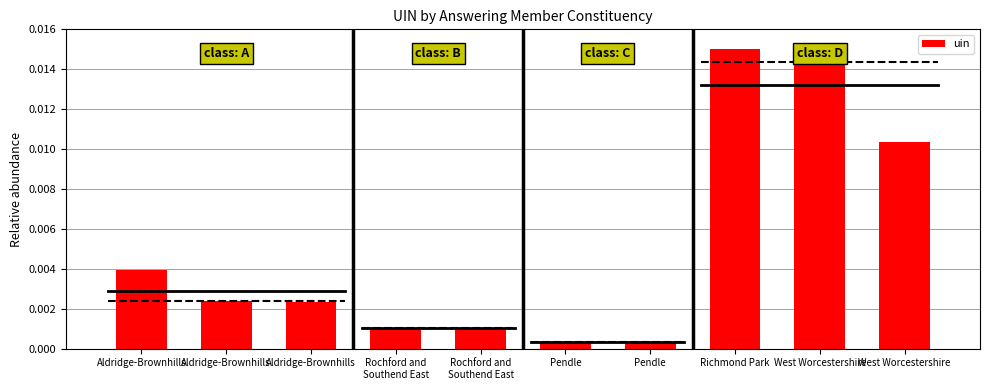

What is the label of the 10th bar from the left?

West Worcestershire